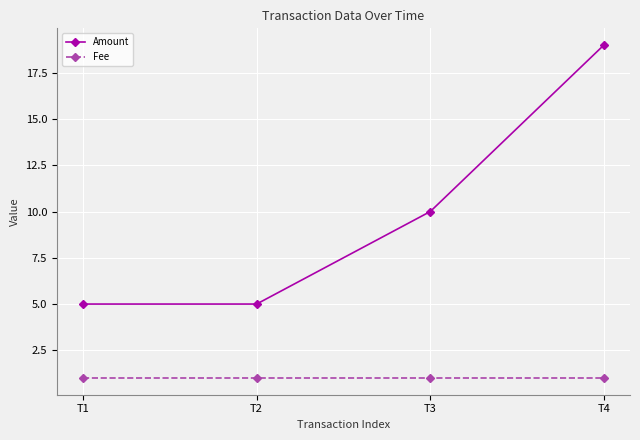

Reading right to left, transcribe all the data shown in this chart.

Amount: 19	10	5	5
Fee: 1	1	1	1